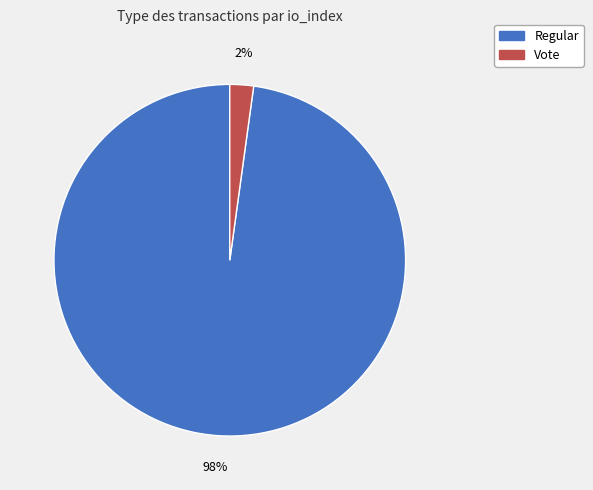

To the nearest percent, what is the combined percentage of Regular and Vote?

100%